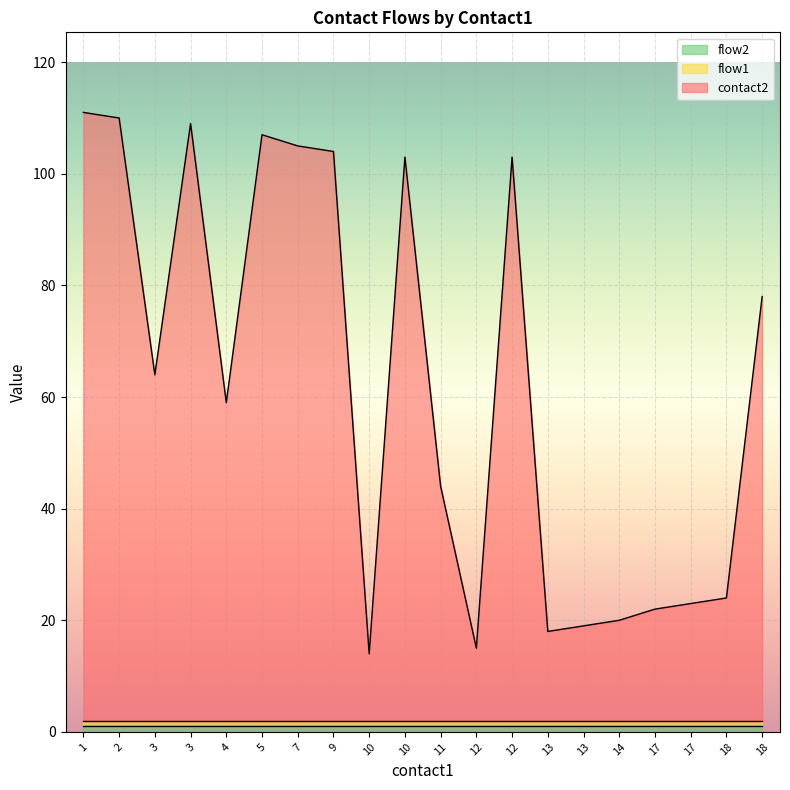

Between 10 and 13, which series saw the biggest shift?

contact2